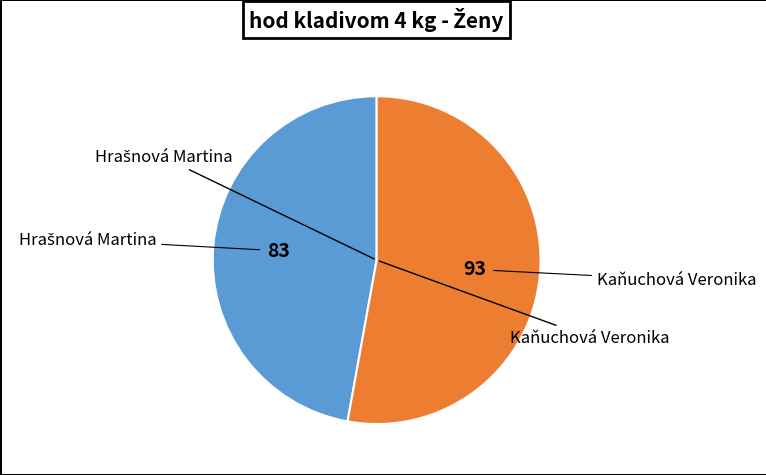

Is there a majority slice in this chart?

Yes